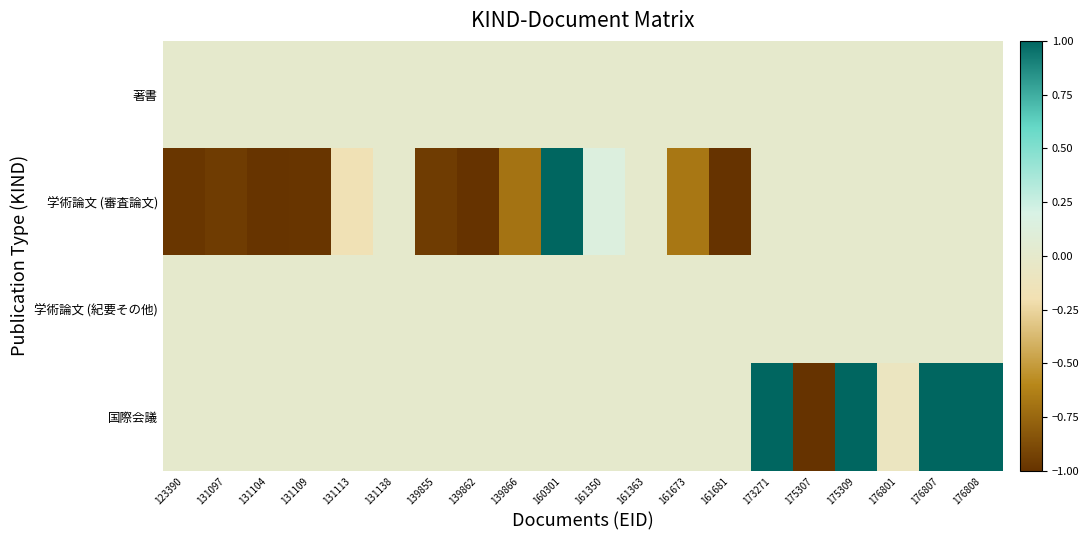

Which series changed the most between 173271 and 176808?

国際会議